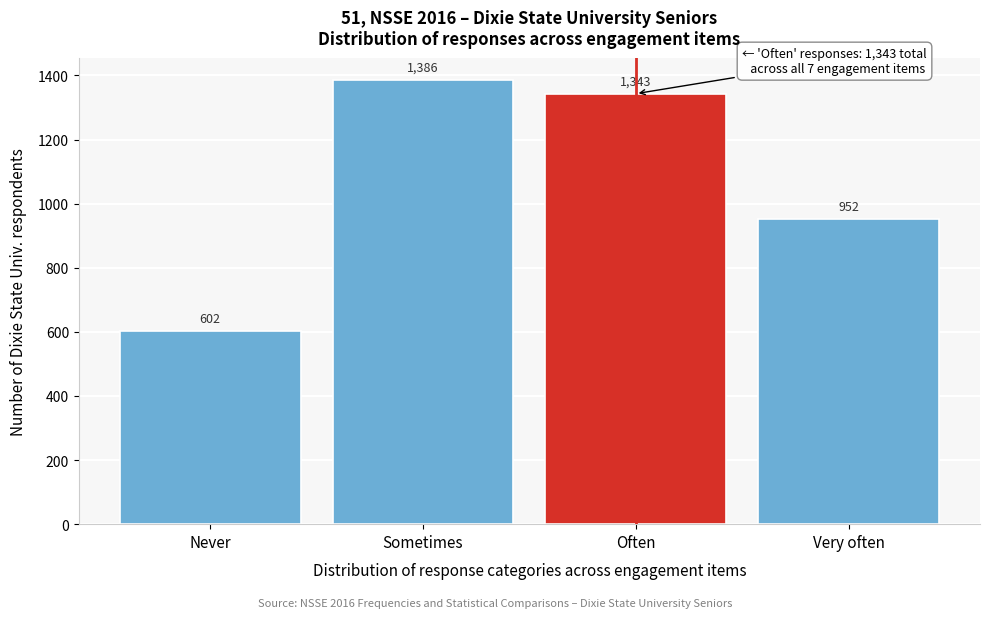

Reading left to right, list all the values displayed in this chart.

602	1386	1343	952